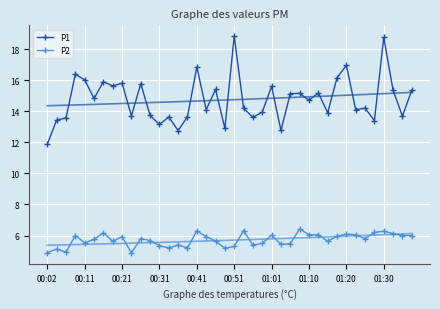

Which category has the lowest value in the P1 series?

00:02